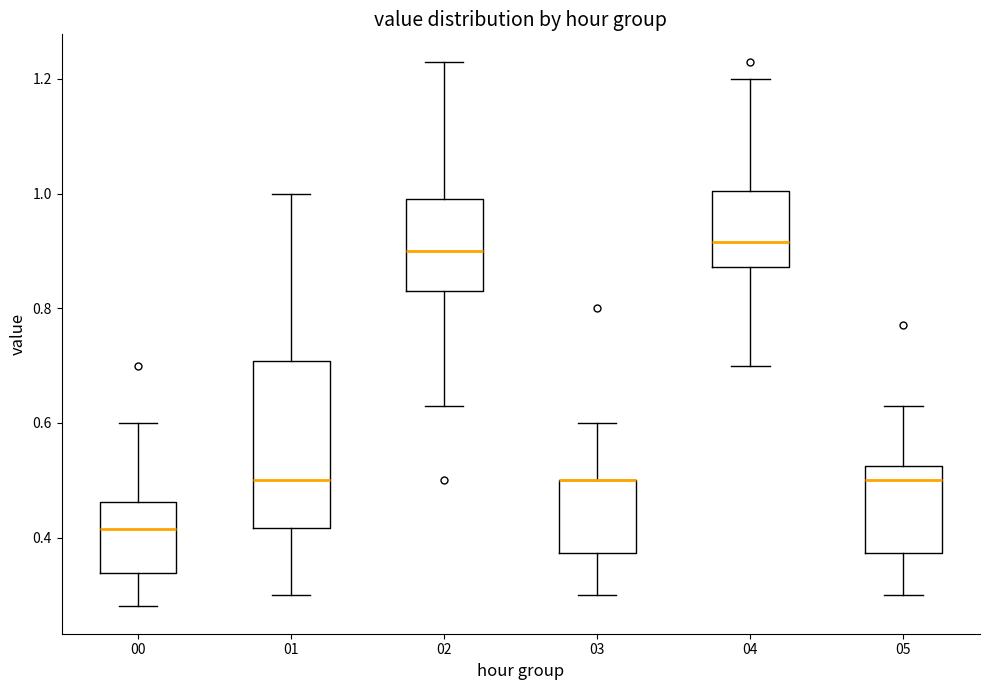

Where does the upper whisker of the box at x = 01 end on the y-axis? The values are not printed on the chart, so give them approximately, as read against the axis.

1.00